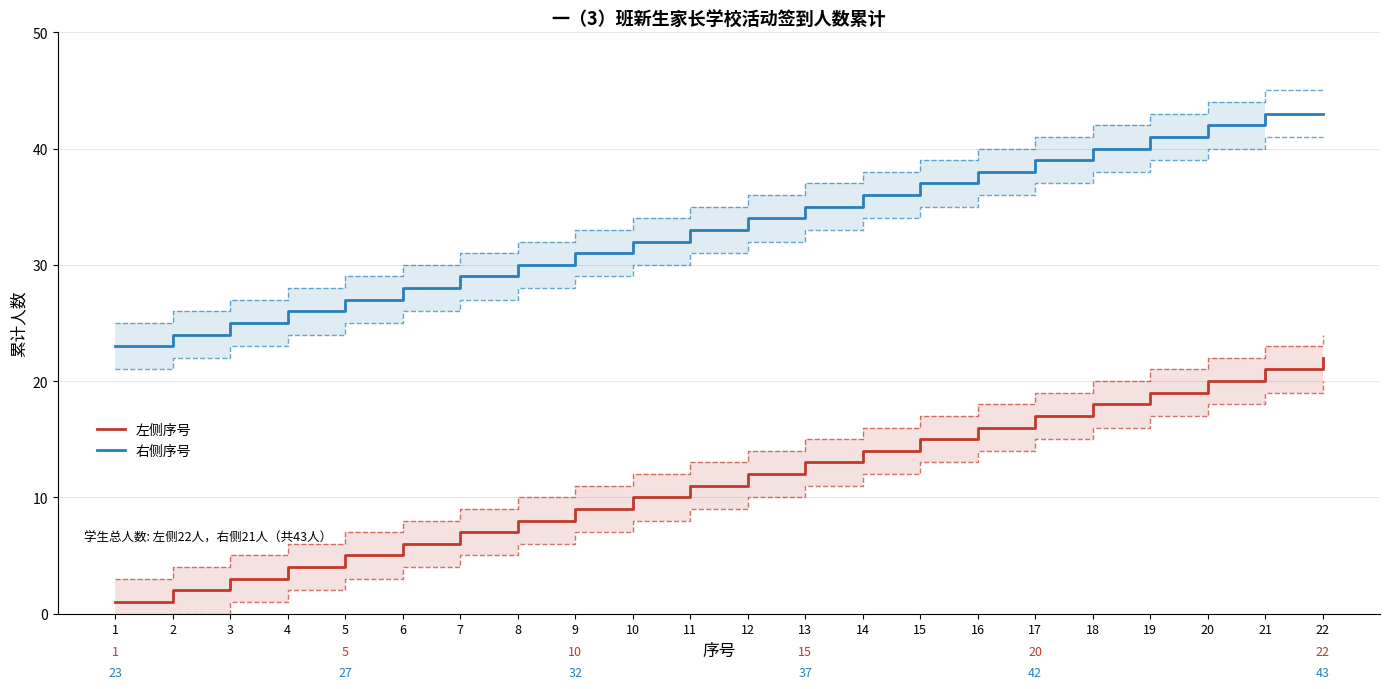

Which has a higher value, 11 or 20?

20